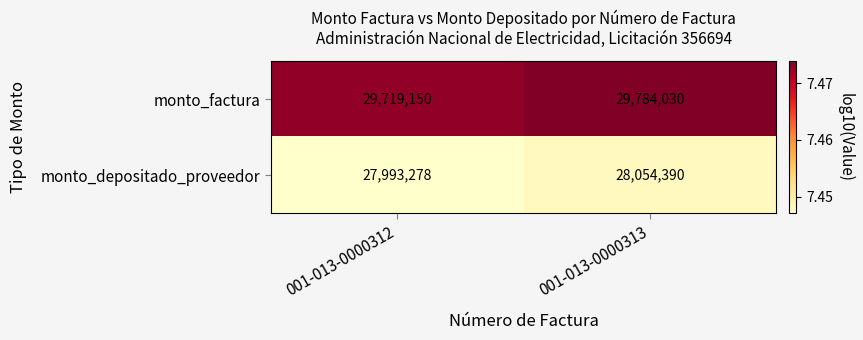

Reading left to right, transcribe all the data shown in this chart.

monto_factura: 001-013-0000312=29719150	001-013-0000313=29784030
monto_depositado_proveedor: 001-013-0000312=27993278	001-013-0000313=28054390